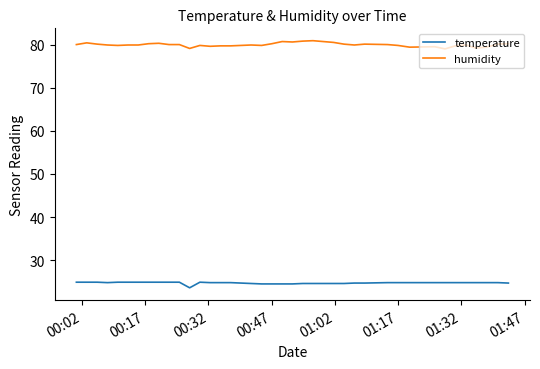

Rank the series by their average value, from highest to lowest.

humidity, temperature